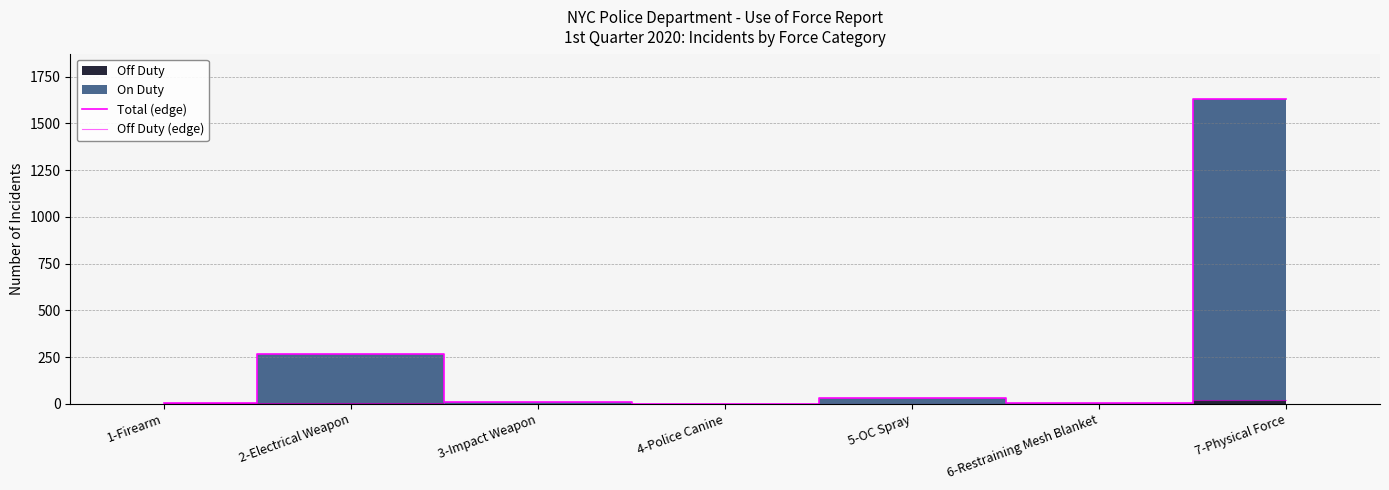

The value of Off Duty (edge) at 7-Physical Force is 7. True or false?

False